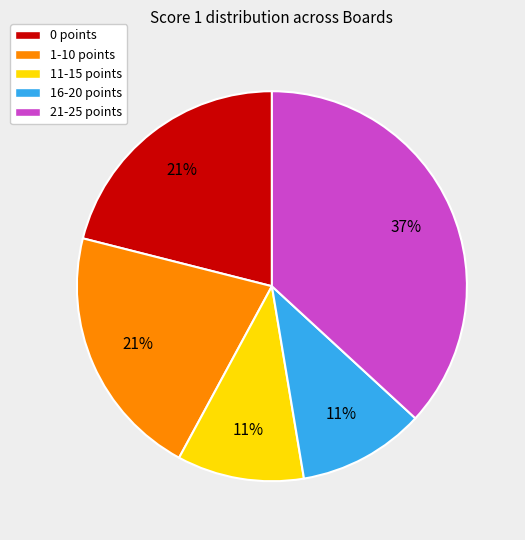

To the nearest percent, what is the average slice percentage?

20%